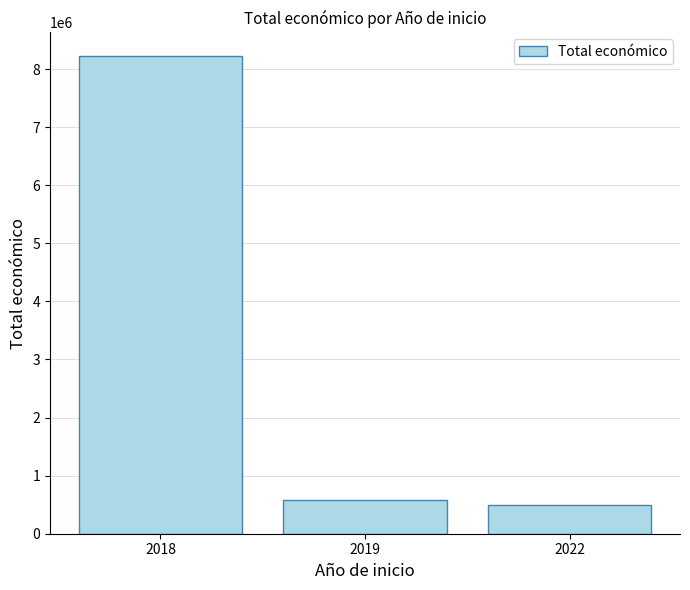

Reading left to right, what are all the values shown in this chart?

2018=8220890	2019=587734	2022=489345